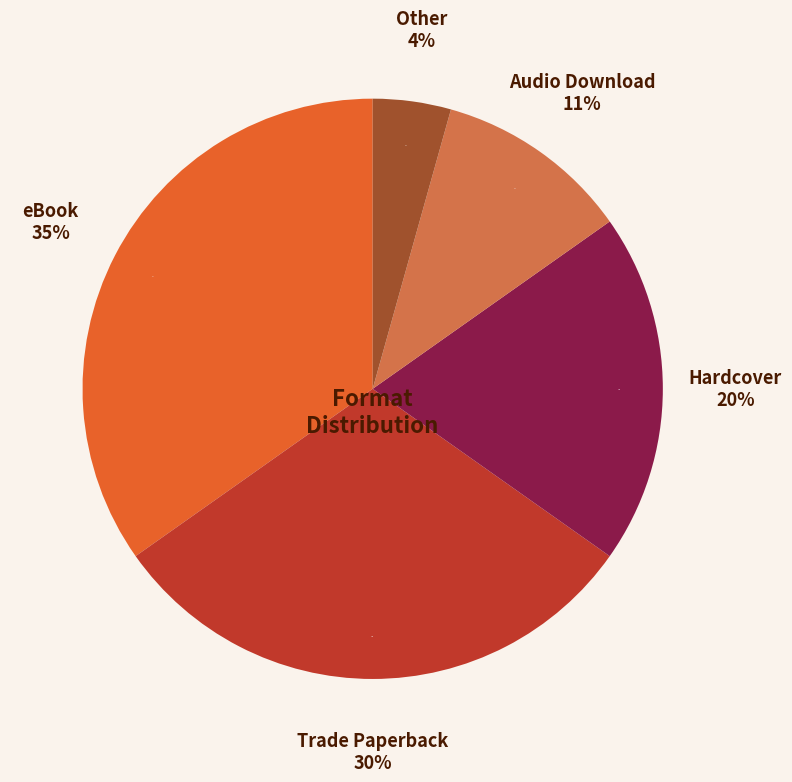

Is Hardcover the majority of the pie?

No